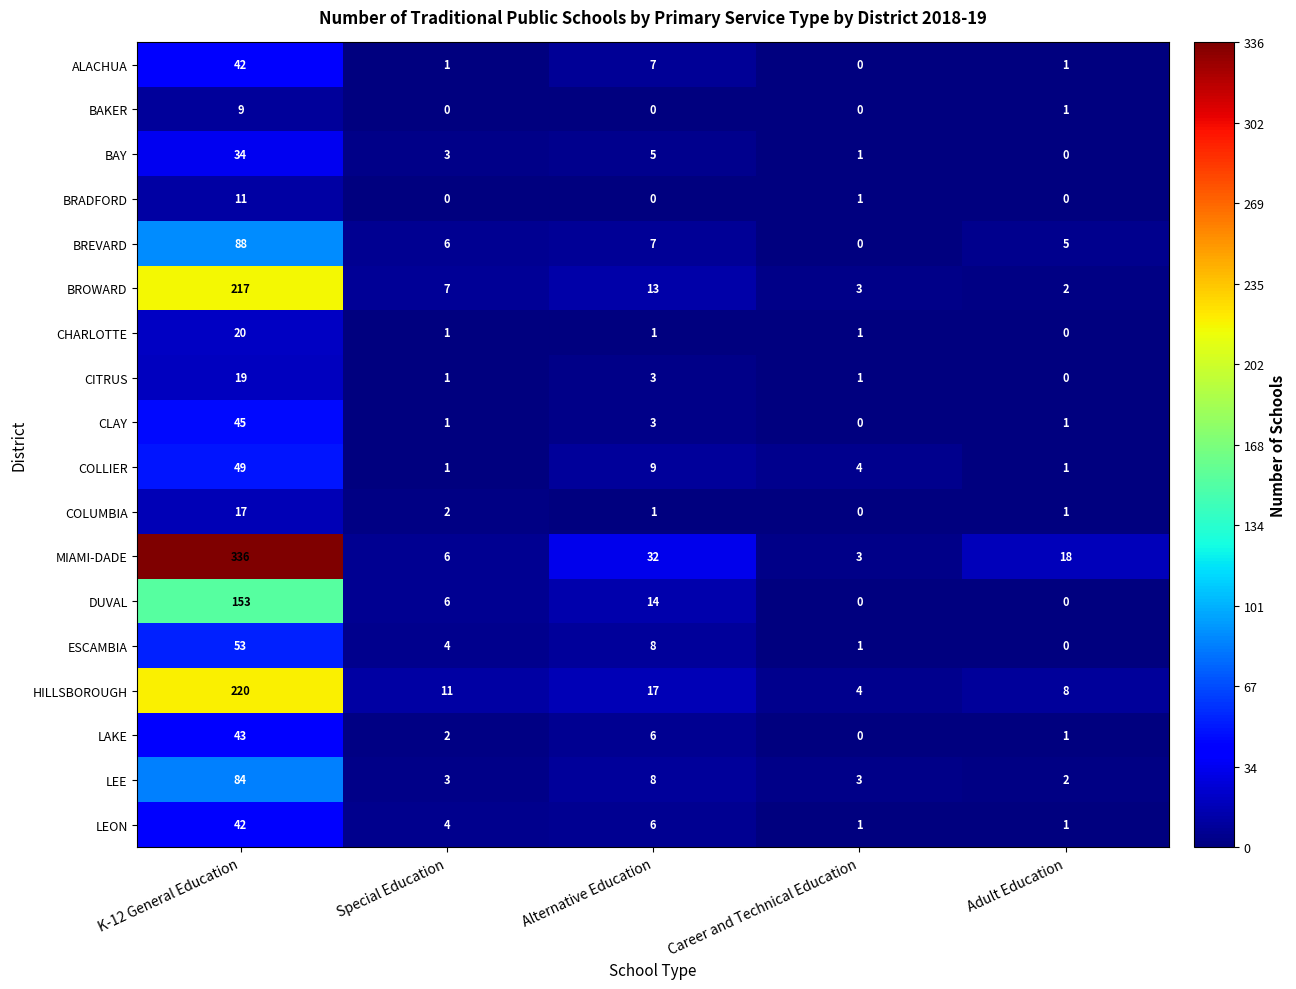

Rank the categories by BAY value from highest to lowest.

K-12 General Education, Alternative Education, Special Education, Career and Technical Education, Adult Education